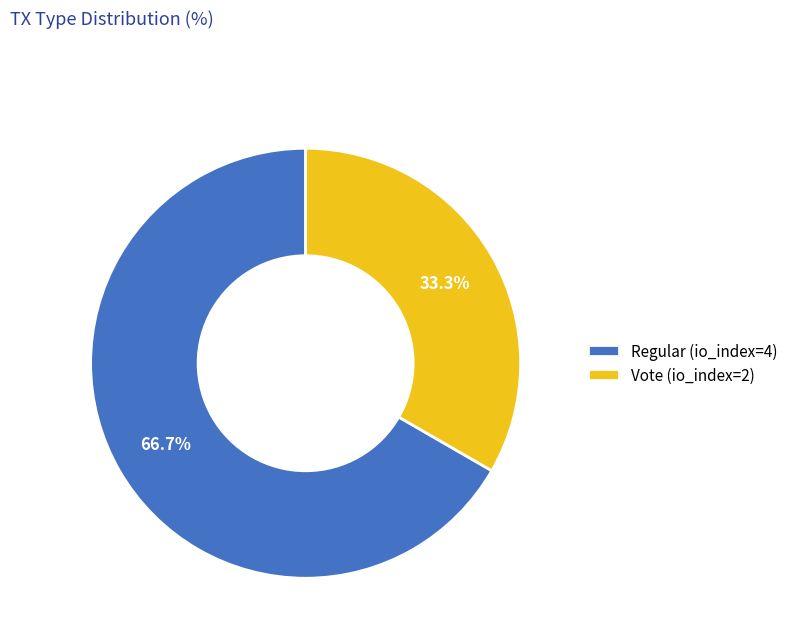

What percentage is the Regular (io_index=4) slice, to the nearest percent?

67%